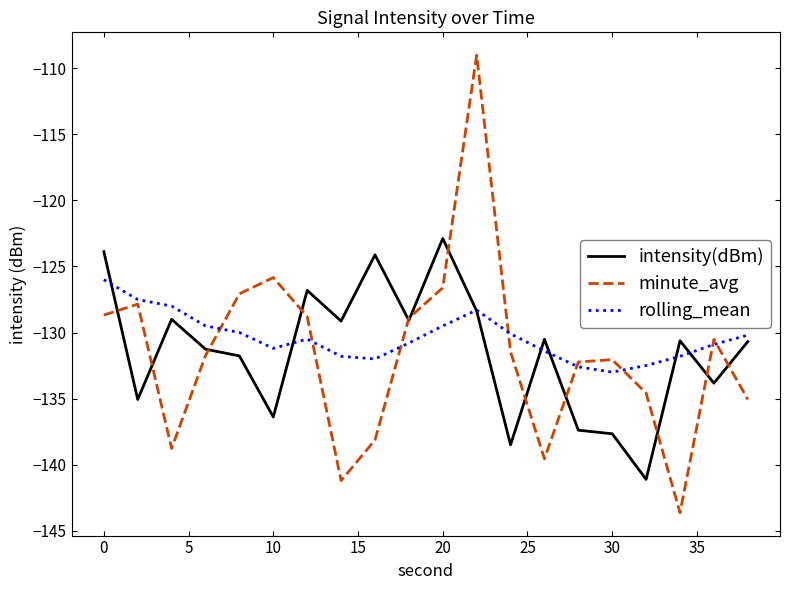

Which series has the largest range (max minus min)?

minute_avg